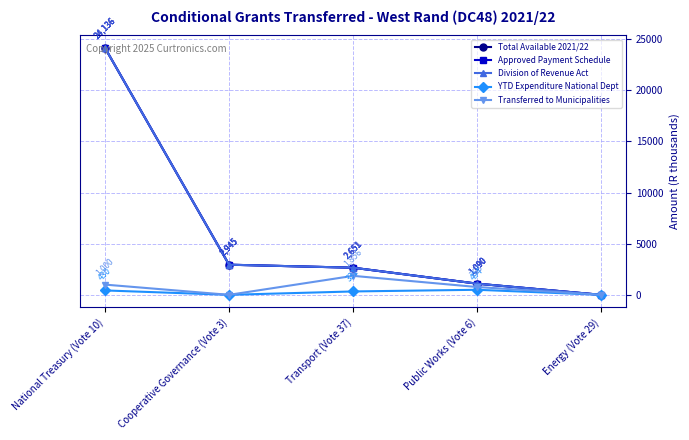

True or false: Approved Payment Schedule and YTD Expenditure National Dept intersect in this chart.

False